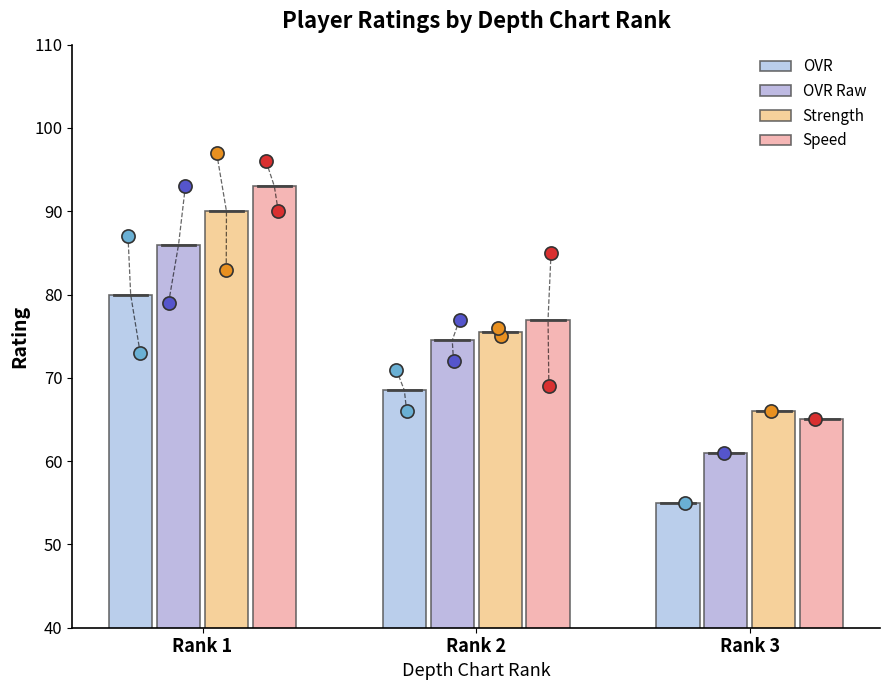

Which series has the largest total across all categories?

Speed